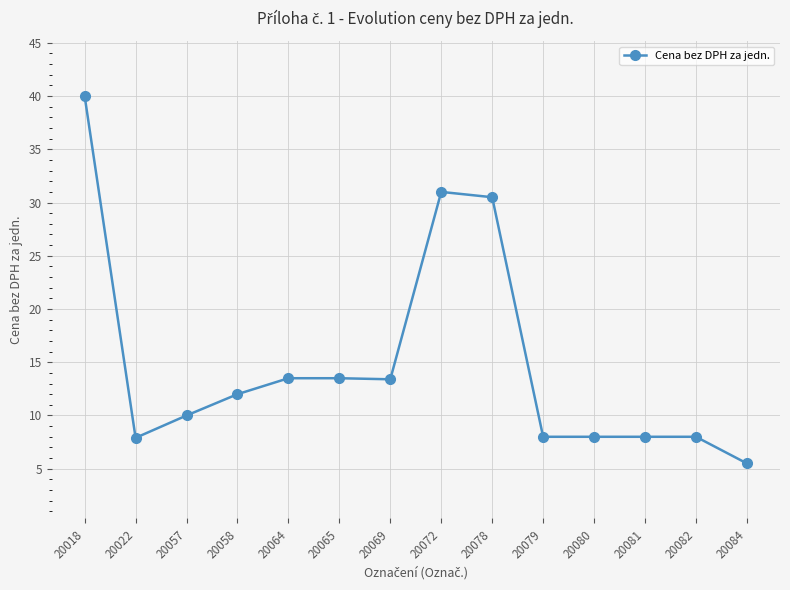

Which label corresponds to the smallest value in the chart?

20084